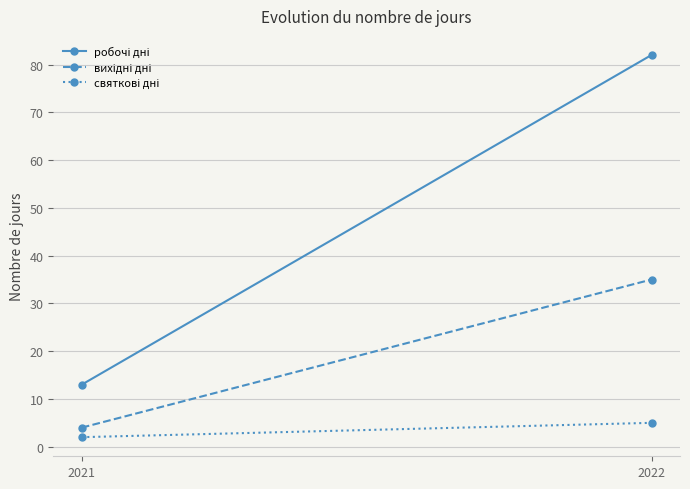

Is it true that робочі дні equals 82 at 2022?

True